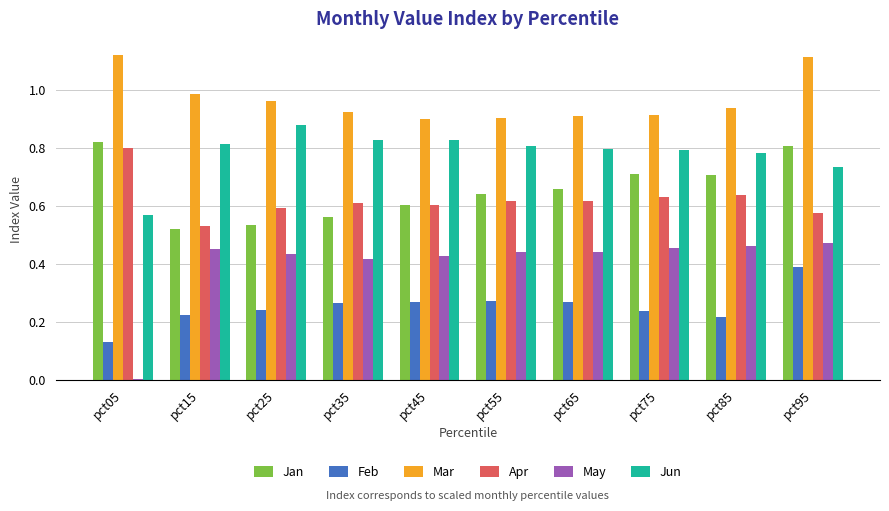

The value of Apr at pct65 is 0.6. True or false?

True